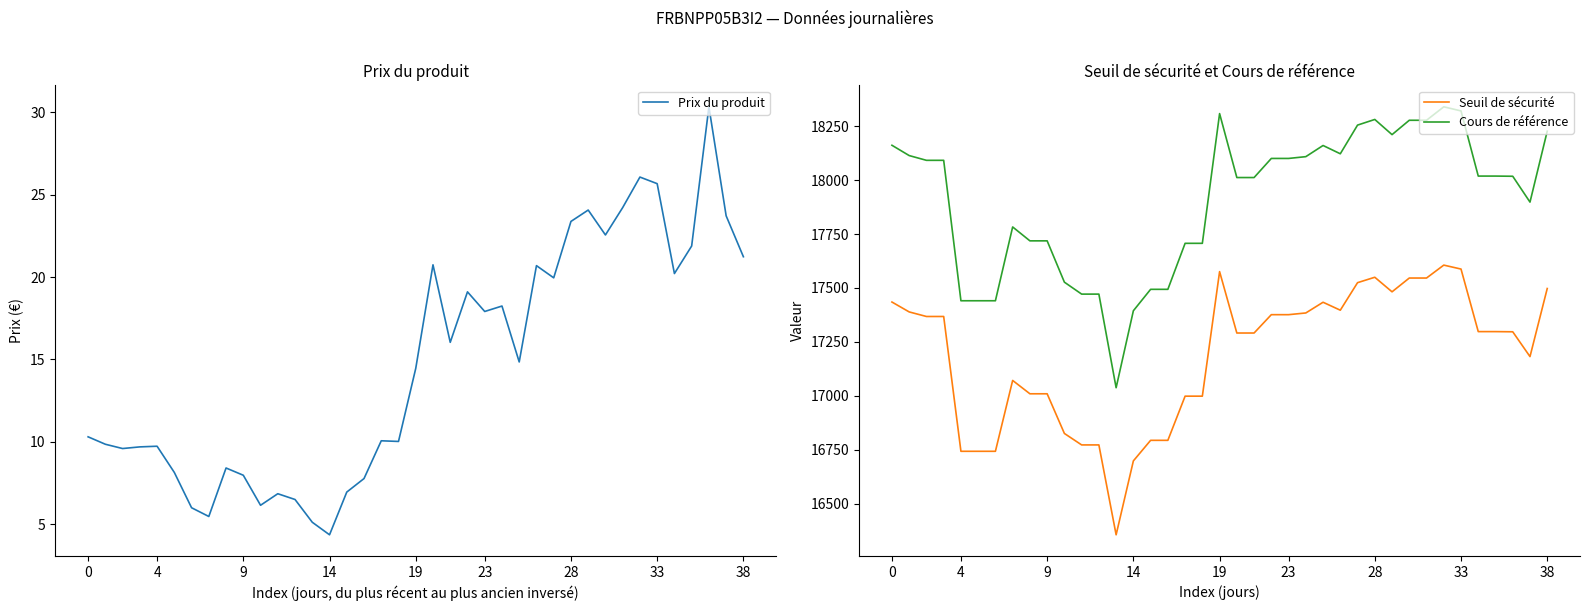

What is the difference between the maximum and minimum values in the Seuil de sécurité series?

1249.7